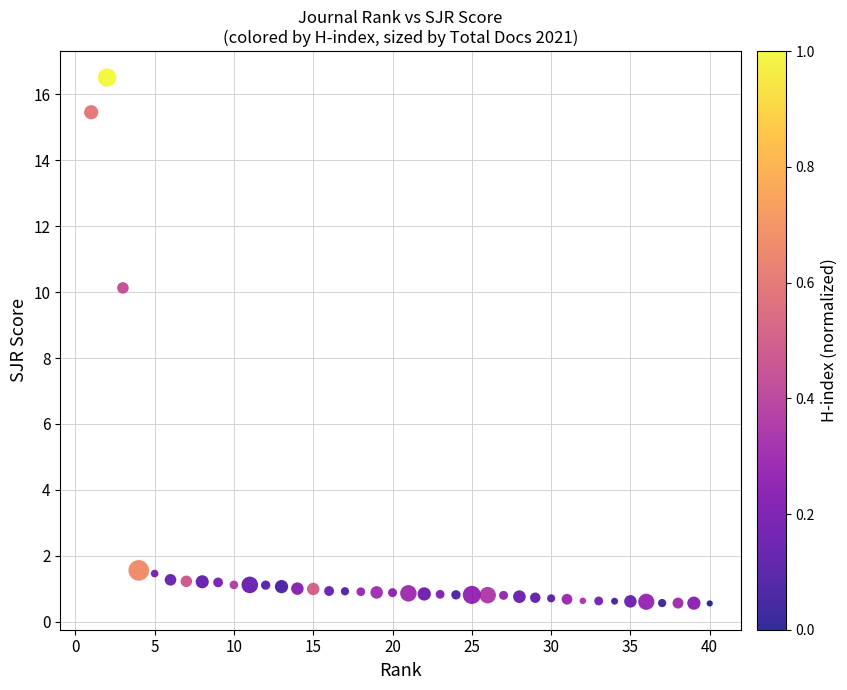

What is the range of Y values (max minus min)?

16.0